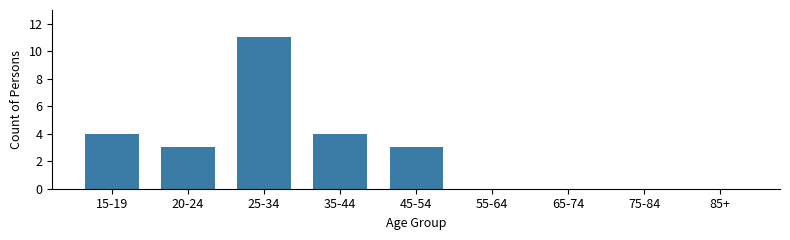

Reading left to right, transcribe all the data shown in this chart.

15-19=4	20-24=3	25-34=11	35-44=4	45-54=3	55-64=0	65-74=0	75-84=0	85+=0